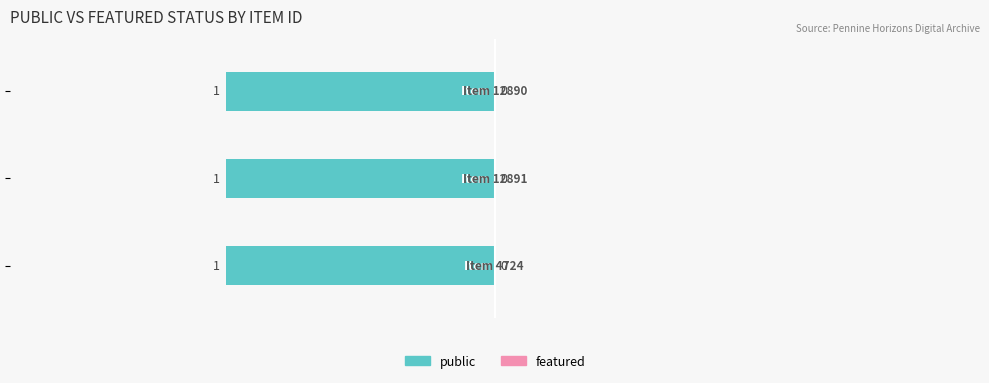

What is the label of the 1st bar from the right?

12890